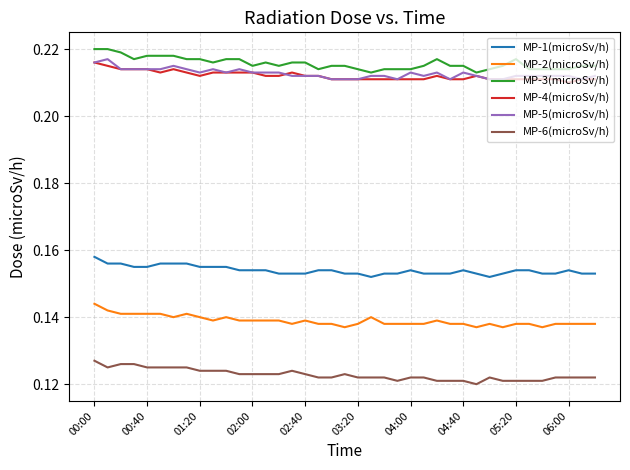

How many lines are shown in the chart?

6